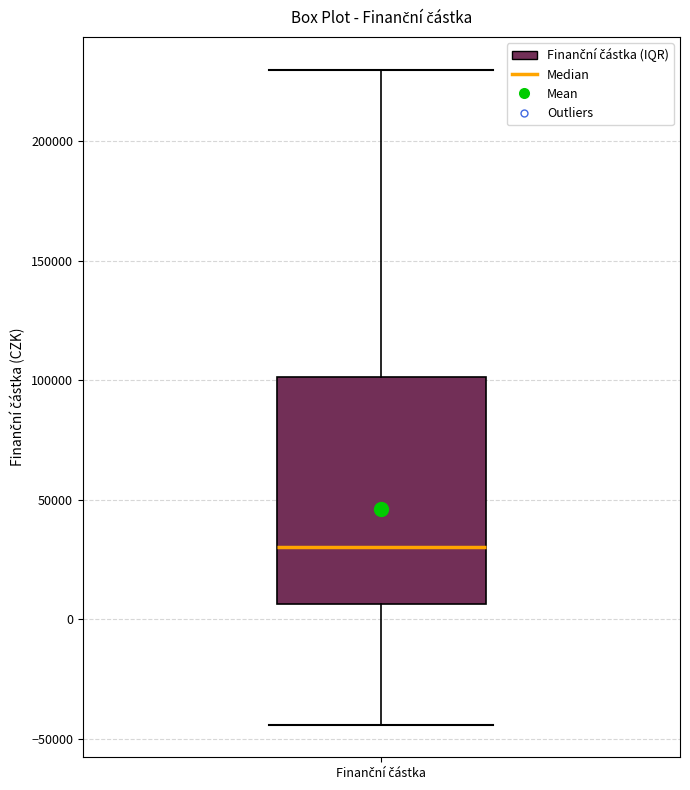

Where does the lower whisker of the box for Finanční částka end on the y-axis? The values are not printed on the chart, so give them approximately, as read against the axis.

-45000